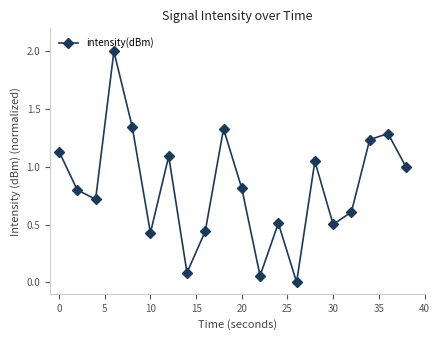

What is the difference between the maximum and minimum values?

2.0